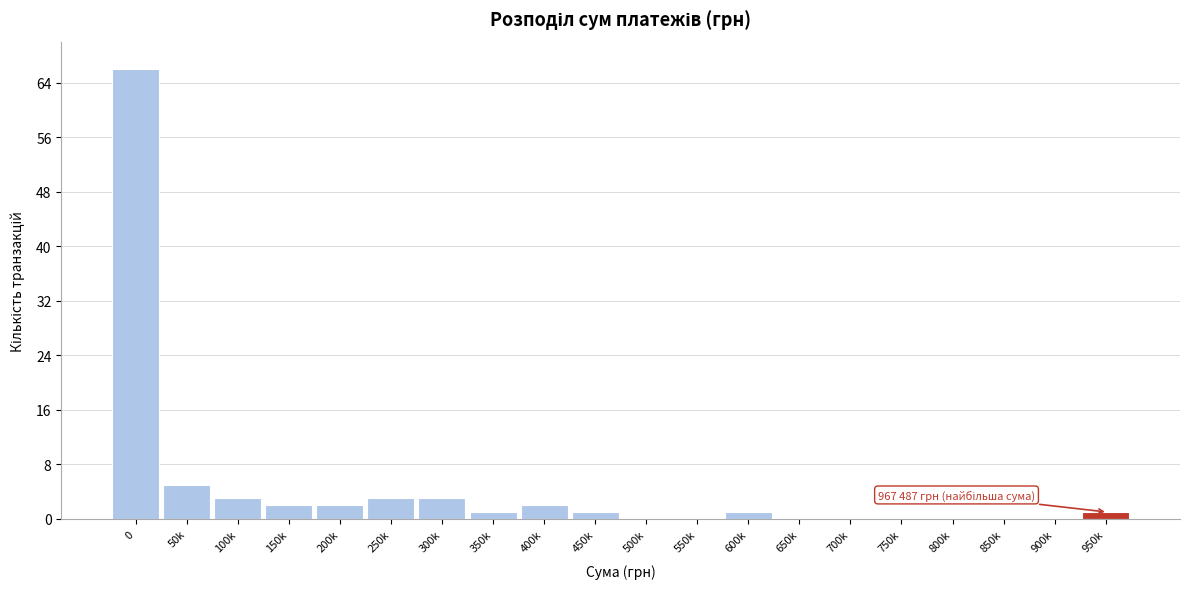

Reading left to right, what are all the values shown in this chart?

0=66	50k=5	100k=3	150k=2	200k=2	250k=3	300k=3	350k=1	400k=2	450k=1	500k=0	550k=0	600k=1	650k=0	700k=0	750k=0	800k=0	850k=0	900k=0	950k=1